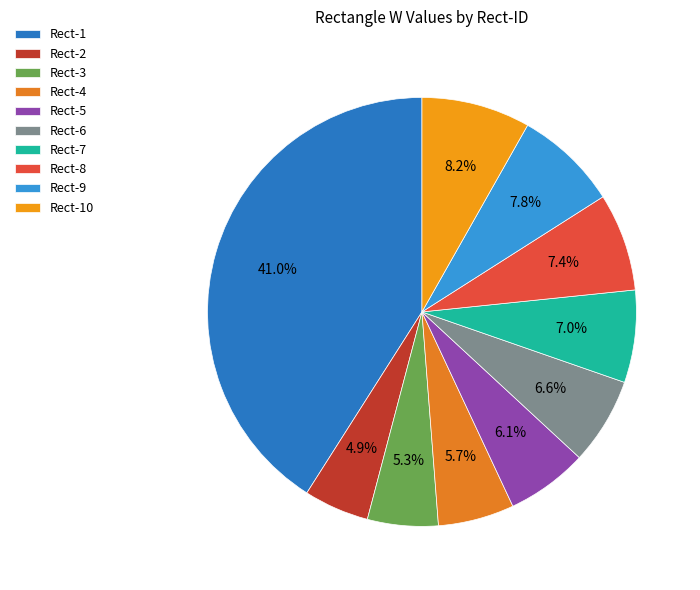

To the nearest percent, what portion does Rect-8 represent?

7%